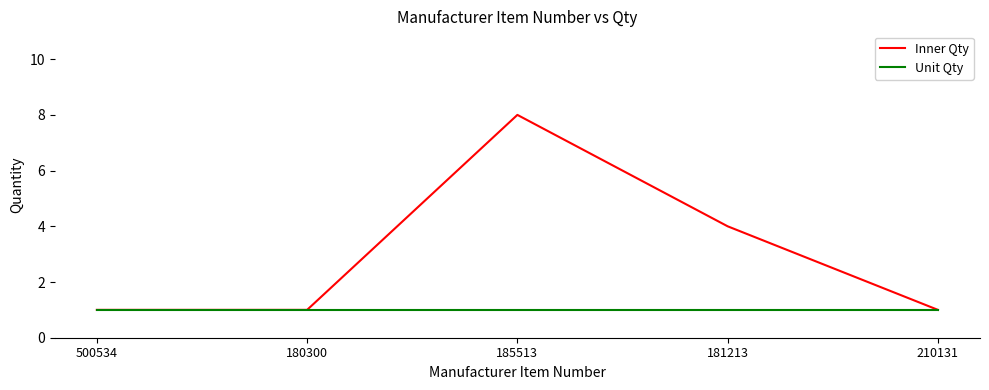

Rank the series by their maximum value, from highest to lowest.

Inner Qty, Unit Qty